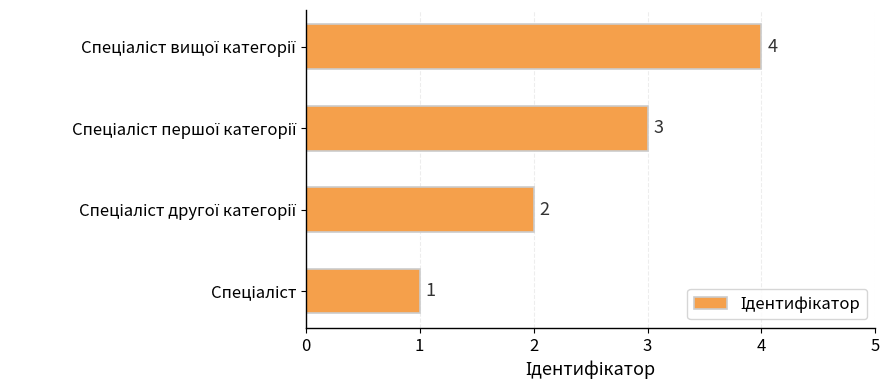

What is the difference between the maximum and minimum values?

3